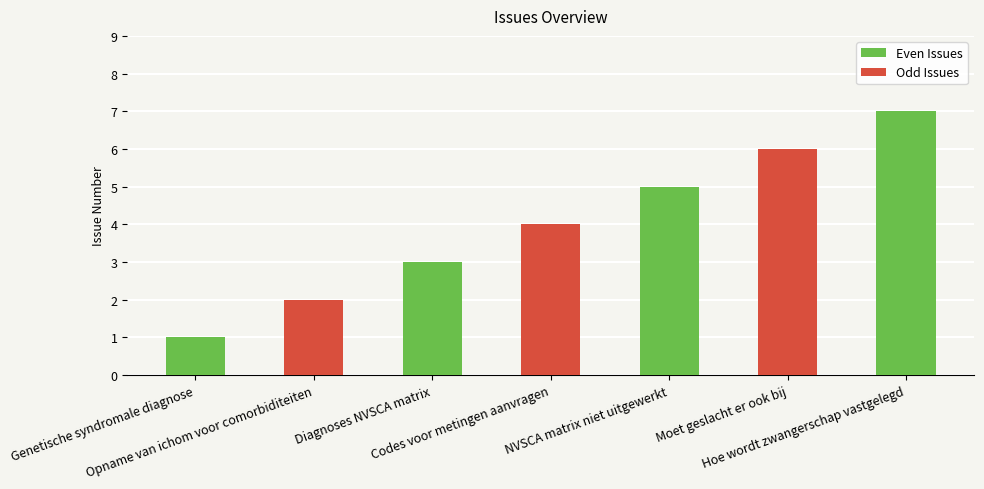

What is the sum of the values at NVSCA matrix niet uitgewerkt and Moet geslacht er ook bij?

11